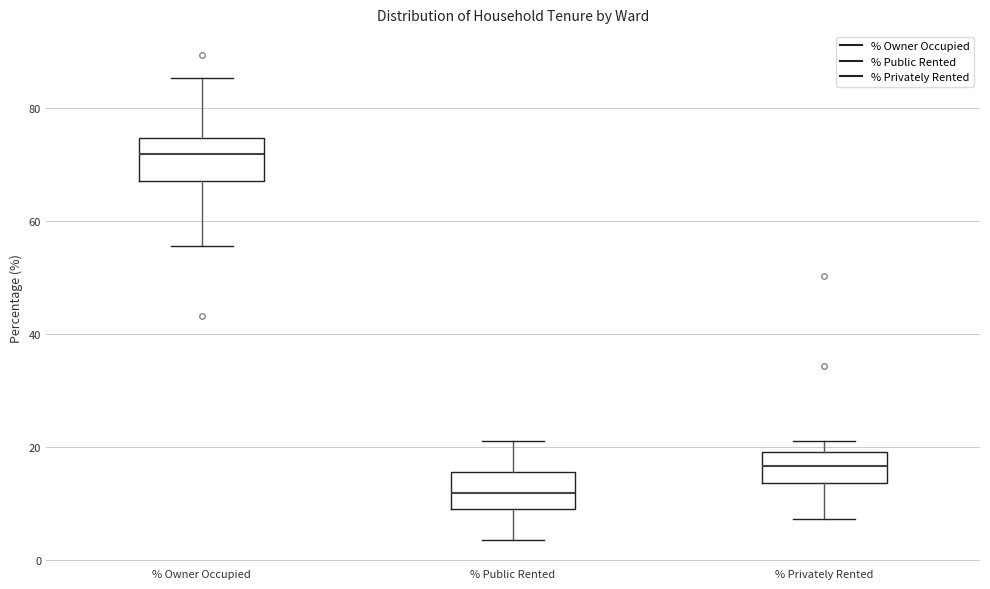

Reading left to right, transcribe this box plot: for each box, give where its median line is, the range the box spans, and where its two whiskers end, as read against the y-axis. The values are not printed on the chart, so give them approximately, as read against the axis.

% Owner Occupied: median 72, box 68 to 74, whiskers 56 to 86
% Public Rented: median 12, box 10 to 16, whiskers 4 to 20
% Privately Rented: median 16, box 14 to 20, whiskers 8 to 22